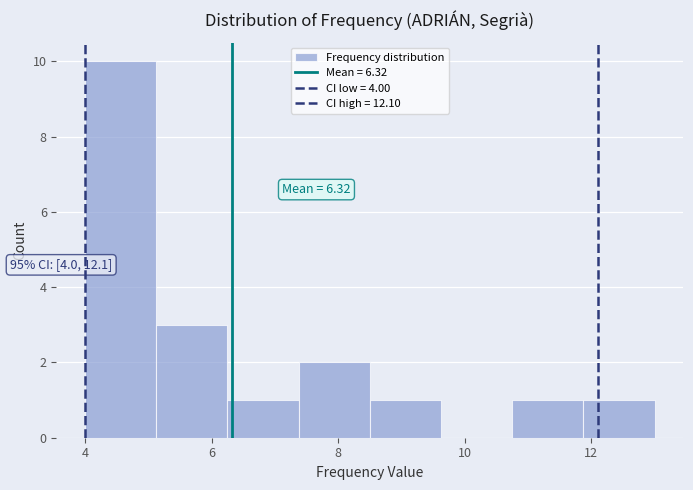

Which range on the x-axis has the tallest bar?

4.0 to 5.2